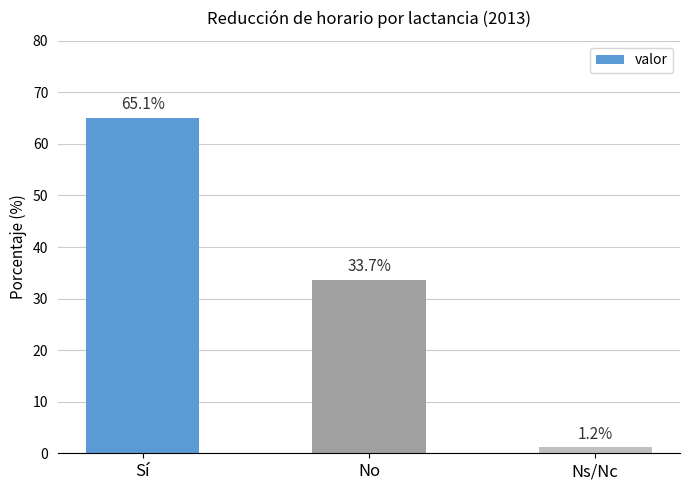

At which label is the value closest to 33?

No